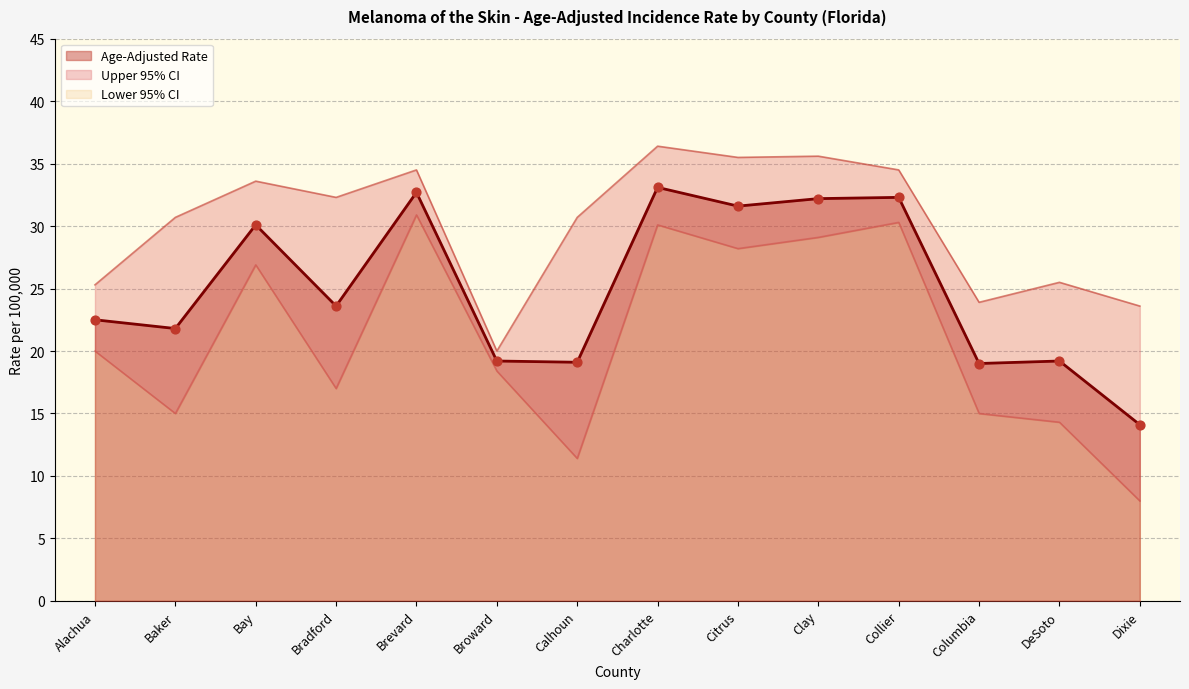

Which series has the widest spread of Y values?

Lower 95% CI